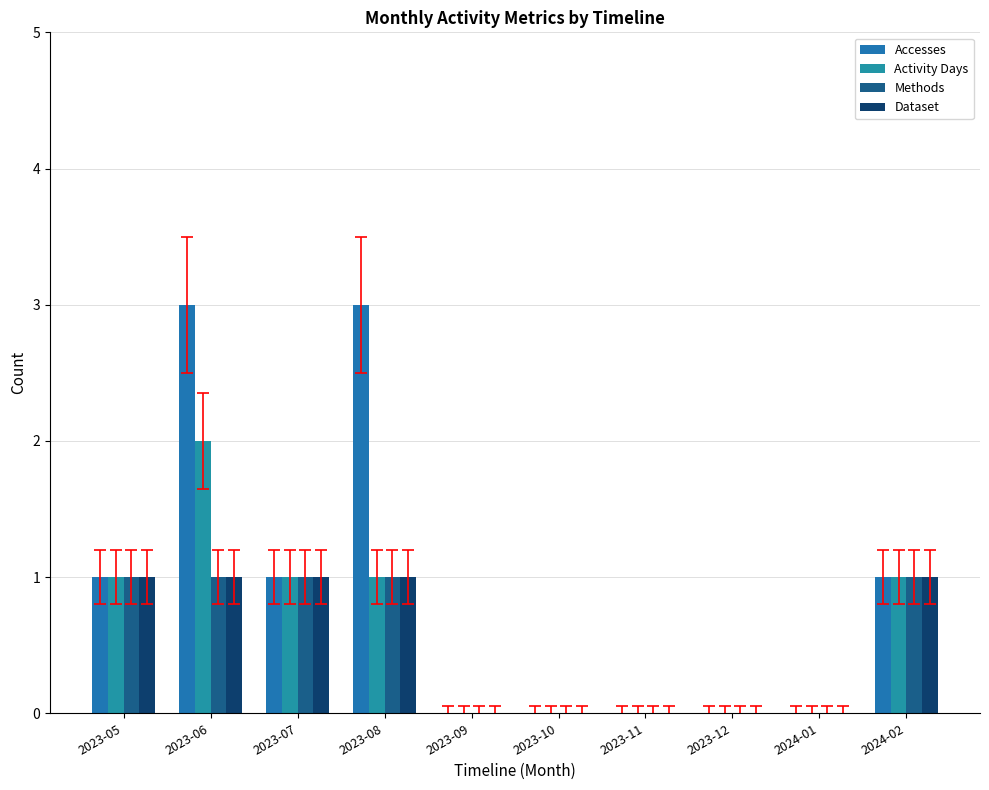

What is the label of the 7th bar from the left?

2023-11